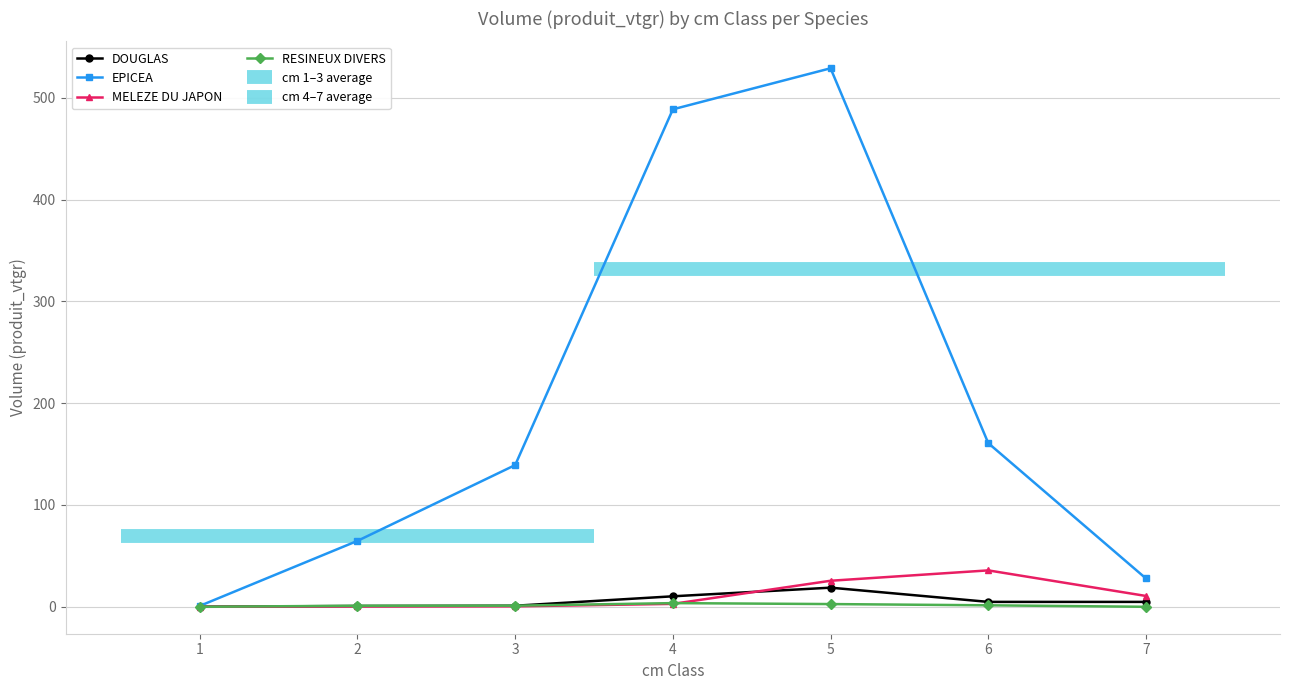

Is this an area chart (filled region under the line)?

No